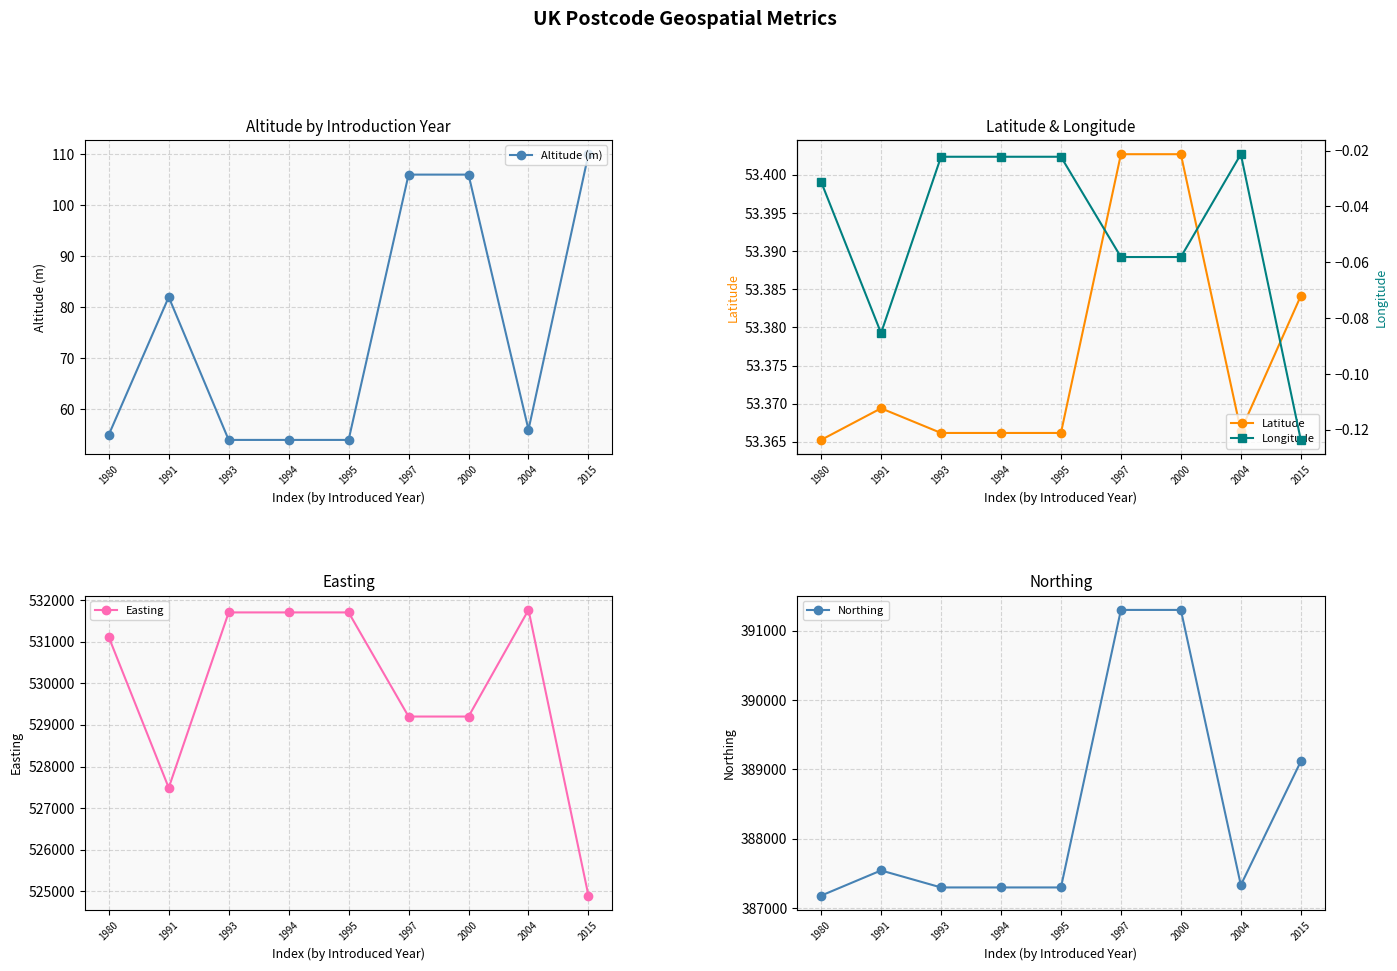

What is the sum of the Easting values at 1991 and 1994?

1059189